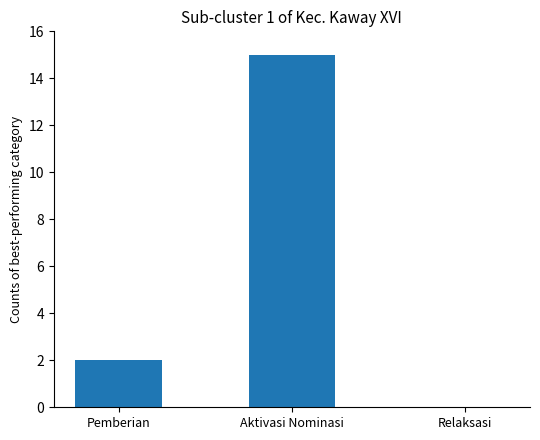

What is the approximate value at Aktivasi Nominasi, to the nearest 10?

20